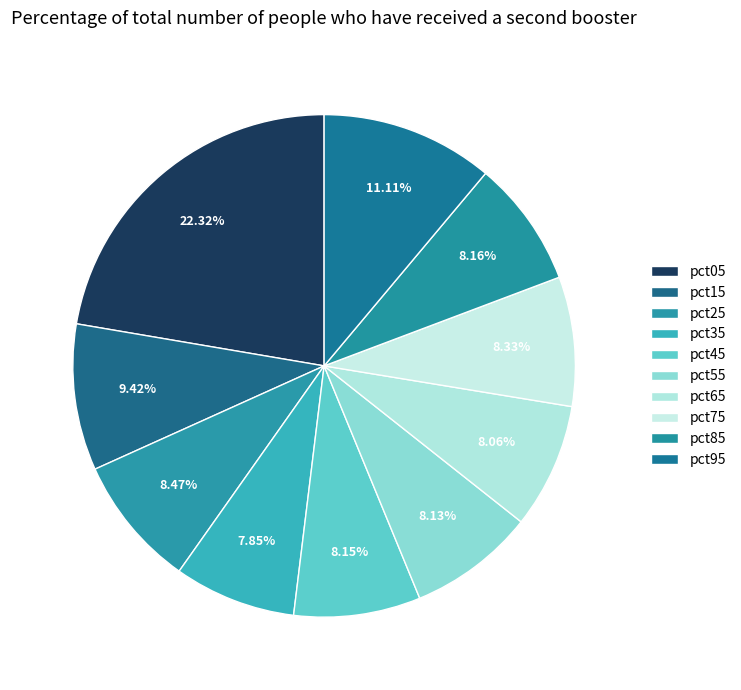

Count the number of slices in the pie.

10